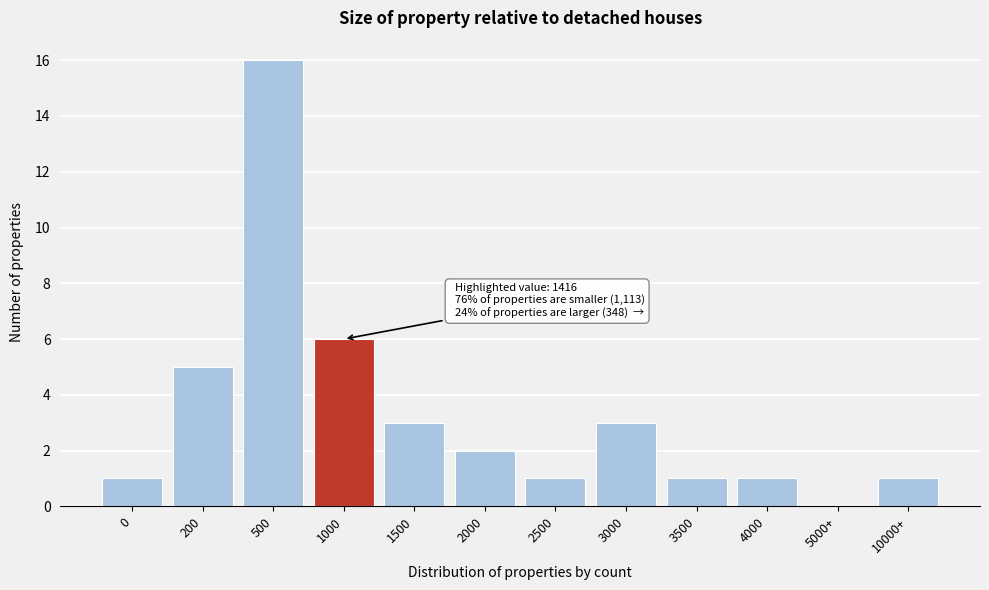

Reading left to right, list all the values displayed in this chart.

0=1	200=5	500=16	1000=6	1500=3	2000=2	2500=1	3000=3	3500=1	4000=1	5000+=0	10000+=1